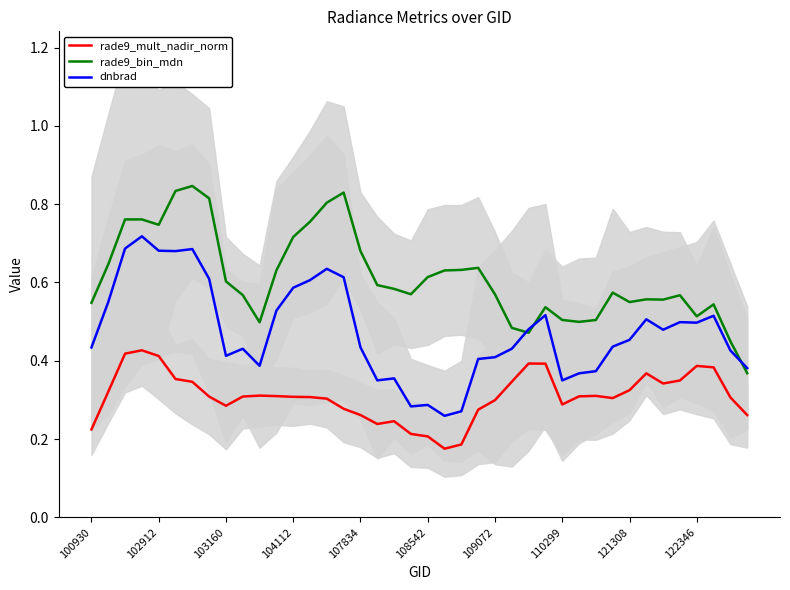

The value of rade9_bin_mdn at 19 is 0.6. True or false?

True